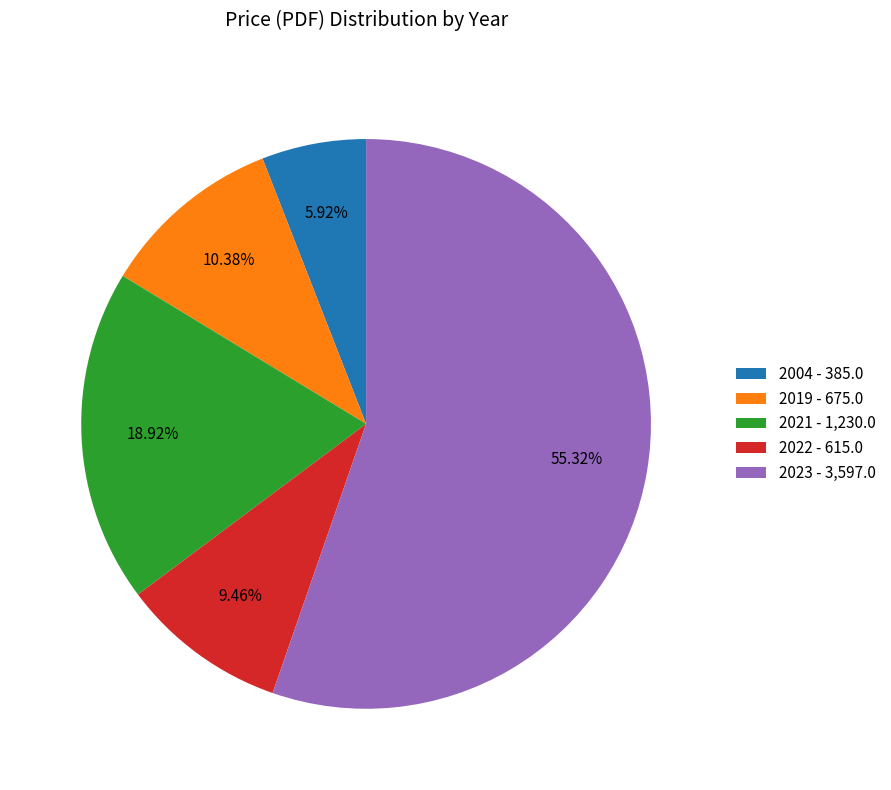

What is the largest slice in the pie chart?

2023 - 3,597.0